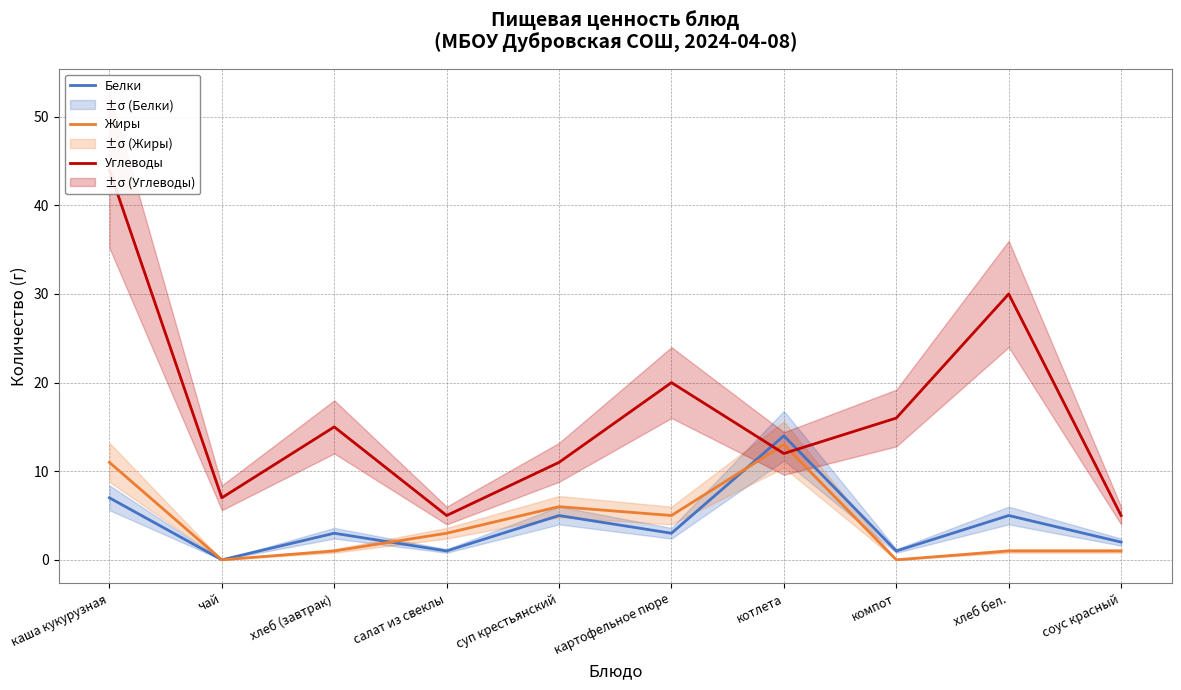

True or false: Белки has a value of 5 at хлеб (завтрак).

False